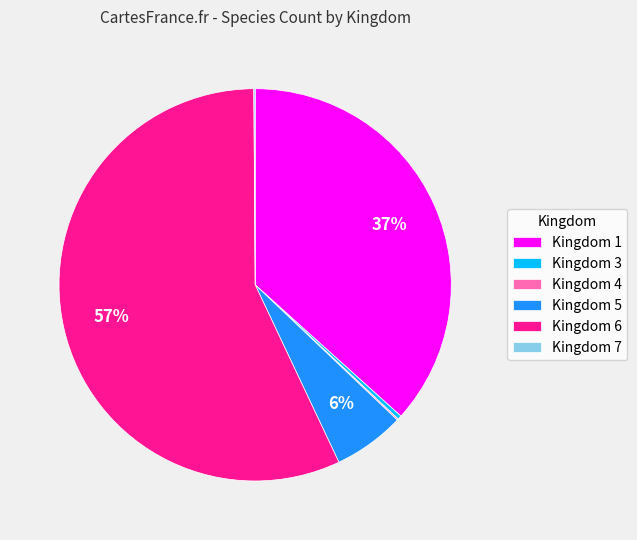

To the nearest percent, what is the difference between the largest and smallest slice percentages?

57%